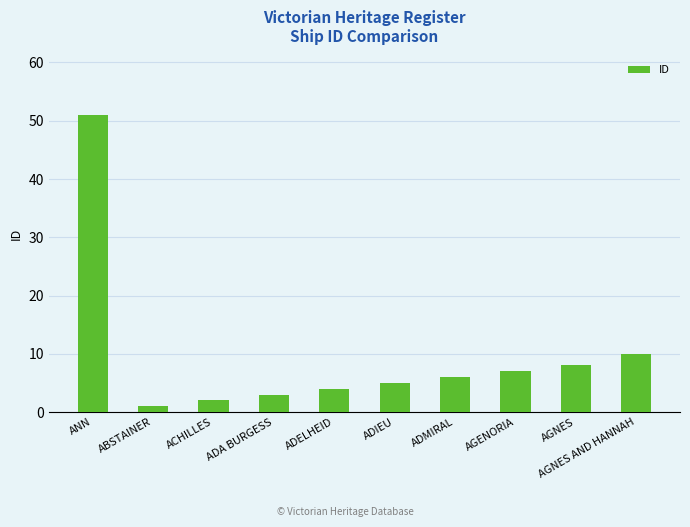

What is the difference between the maximum and minimum values?

50